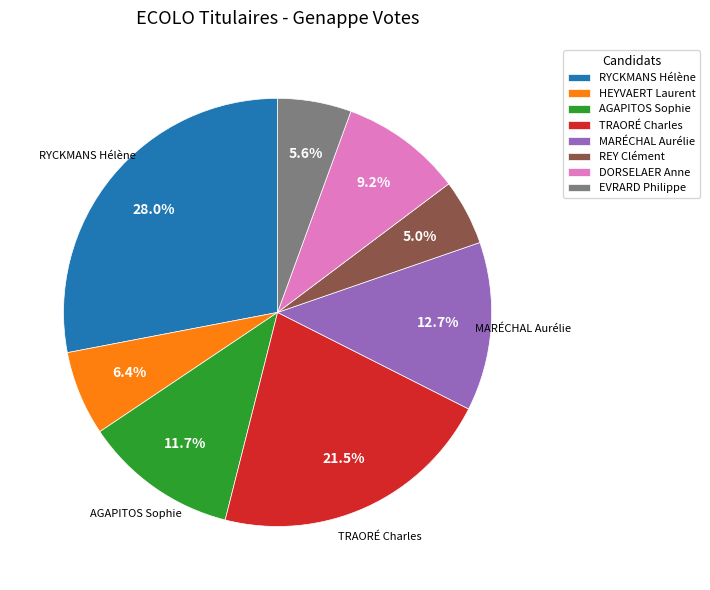

To the nearest percent, what percentage of the pie is DORSELAER Anne?

9%